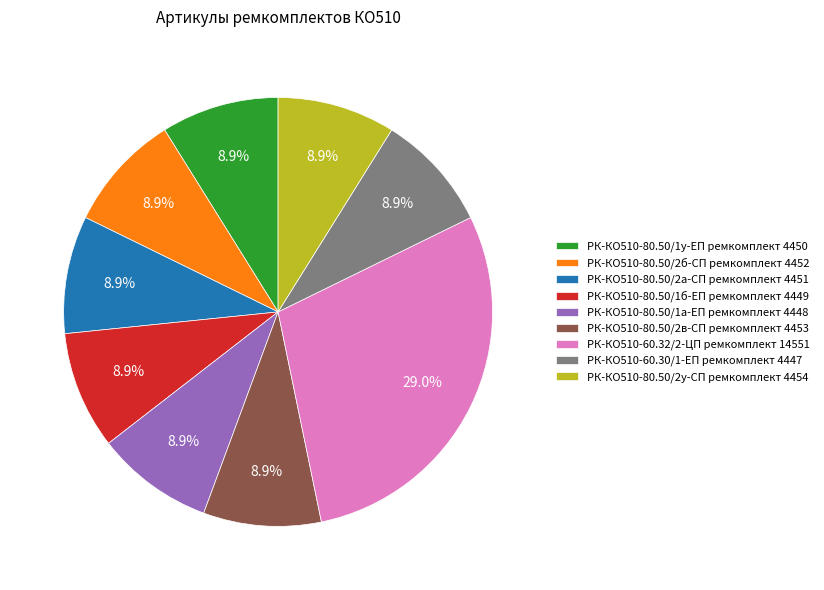

Which category has the biggest portion of the pie?

РК-КО510-60.32/2-ЦП ремкомплект